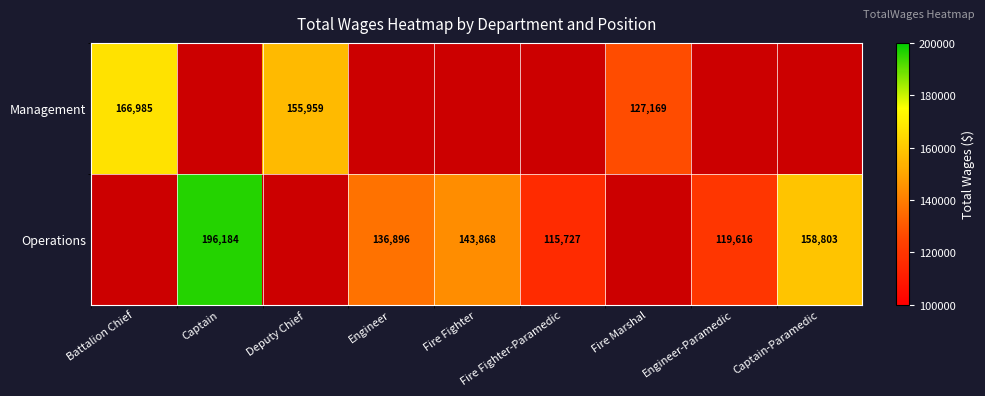

The value of Operations at Engineer-Paramedic is 119616. True or false?

True